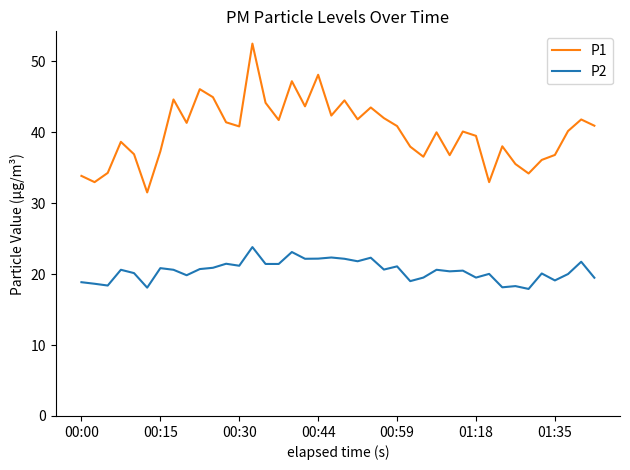

Rank the series by their maximum value, from lowest to highest.

P2, P1